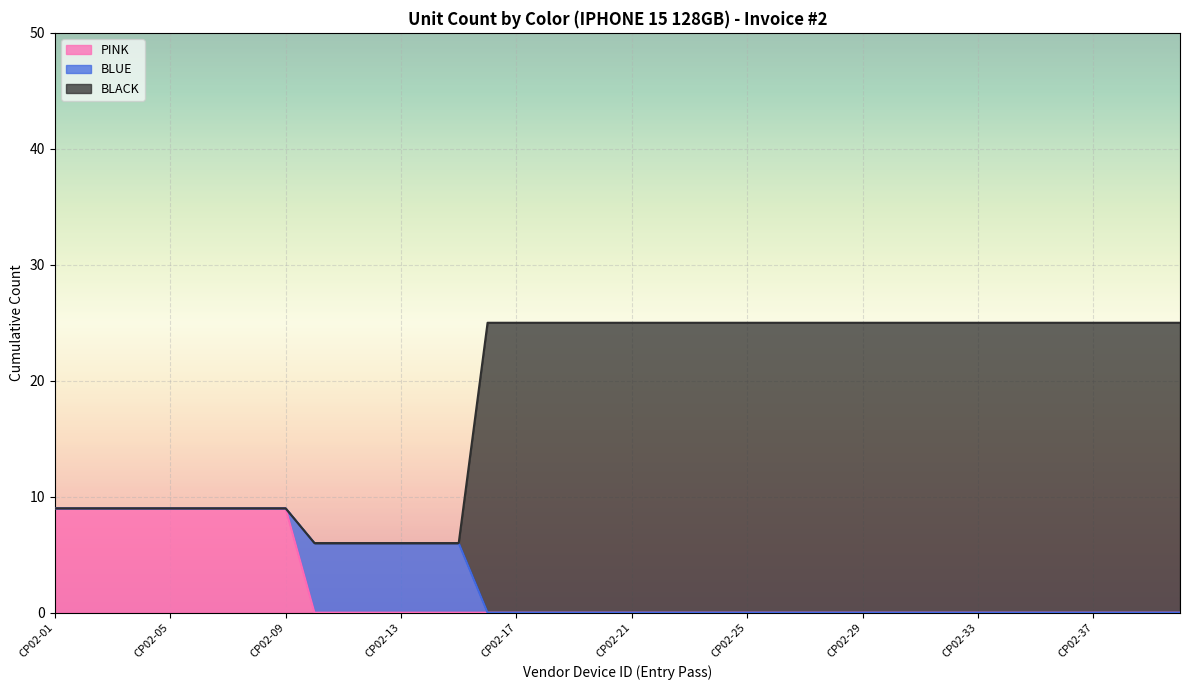

Which series changed the most between CP02-09 and CP02-27?

BLACK